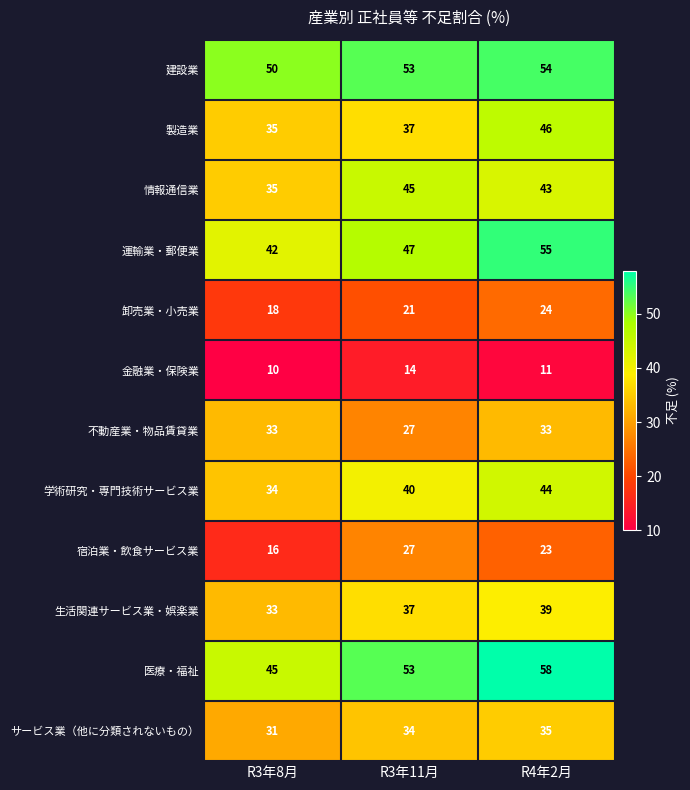

What is the difference between the highest and lowest values at R3年11月?

39